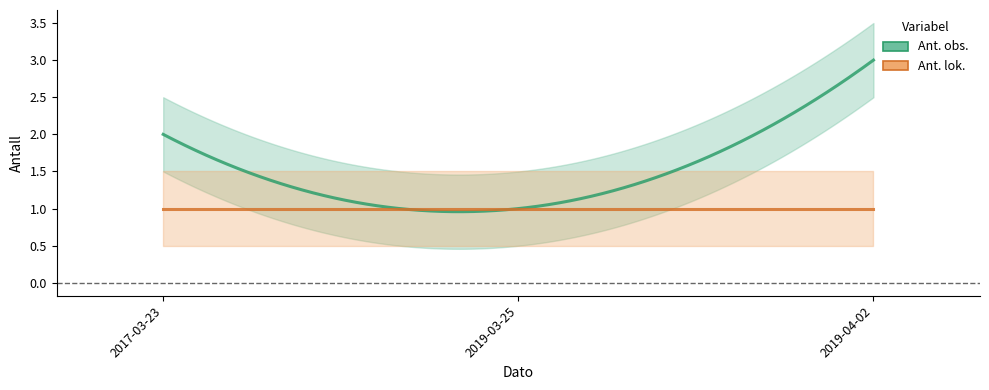

True or false: Ant. obs. has a value of 3 at 2017-03-23.

False